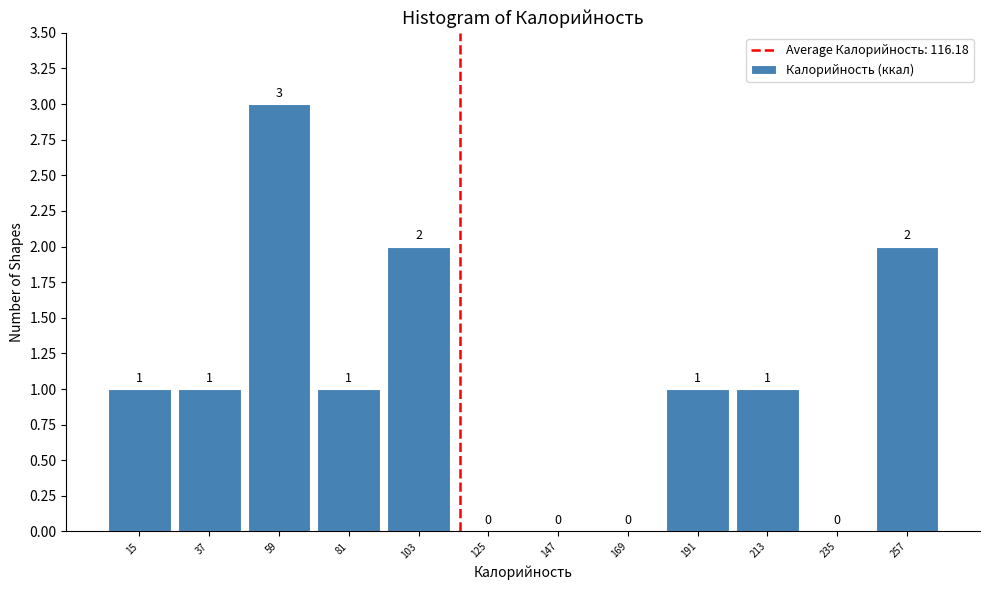

Which range on the x-axis has the tallest bar?

48 to 70